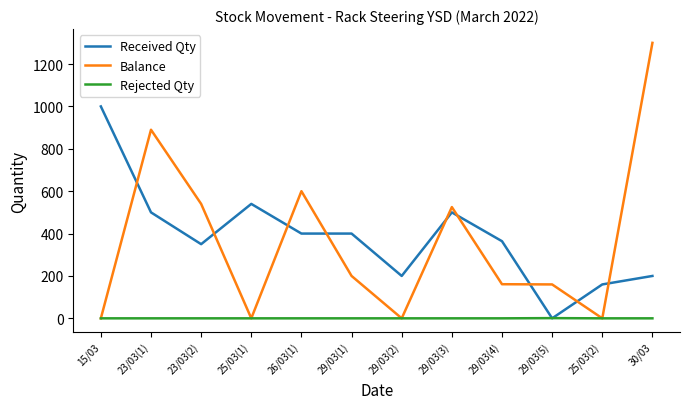

What is the highest value of the Received Qty series?

1000